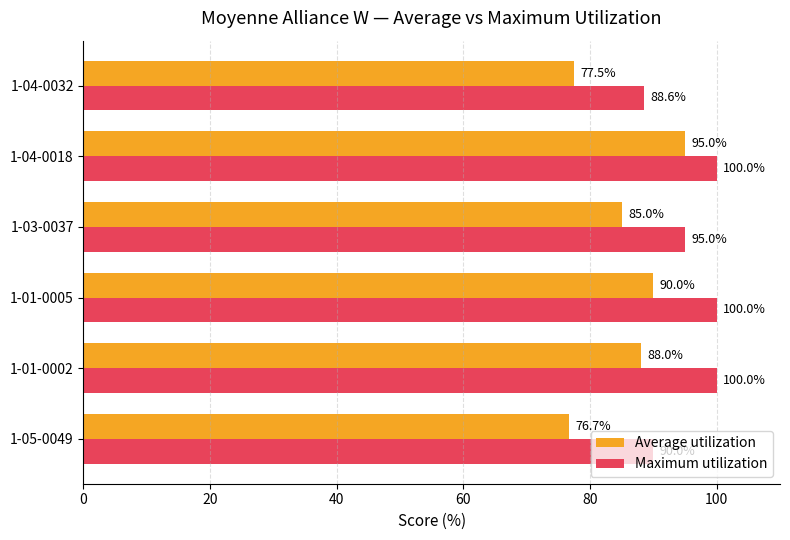

List the series in order of their overall mean, highest first.

Maximum utilization, Average utilization